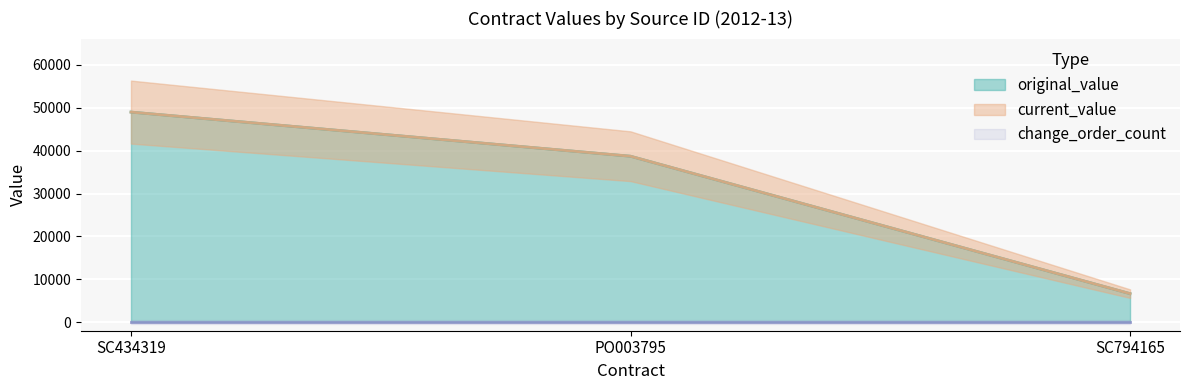

Which series has the widest spread of values?

original_value